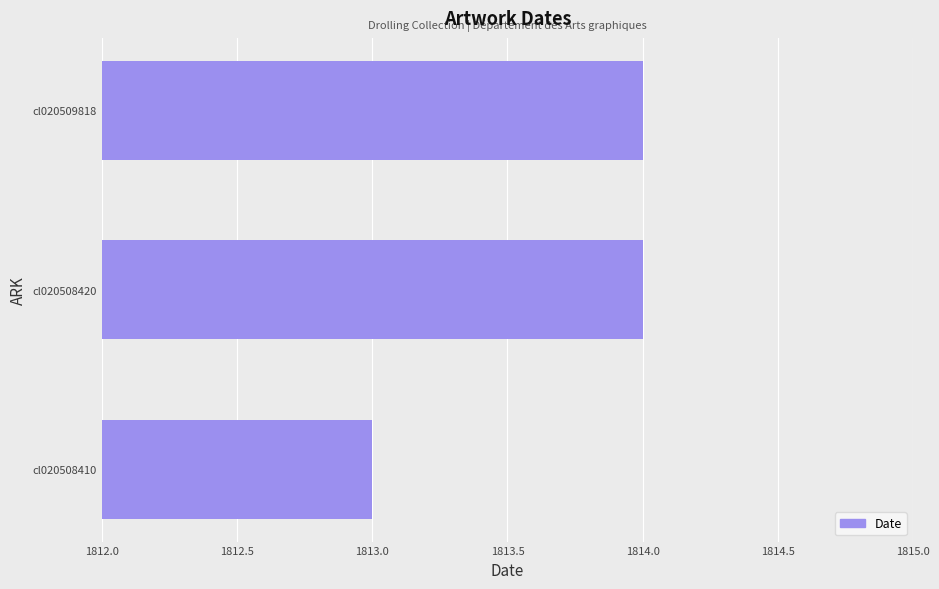

Reading top to bottom, transcribe all the data shown in this chart.

1814	1814	1813